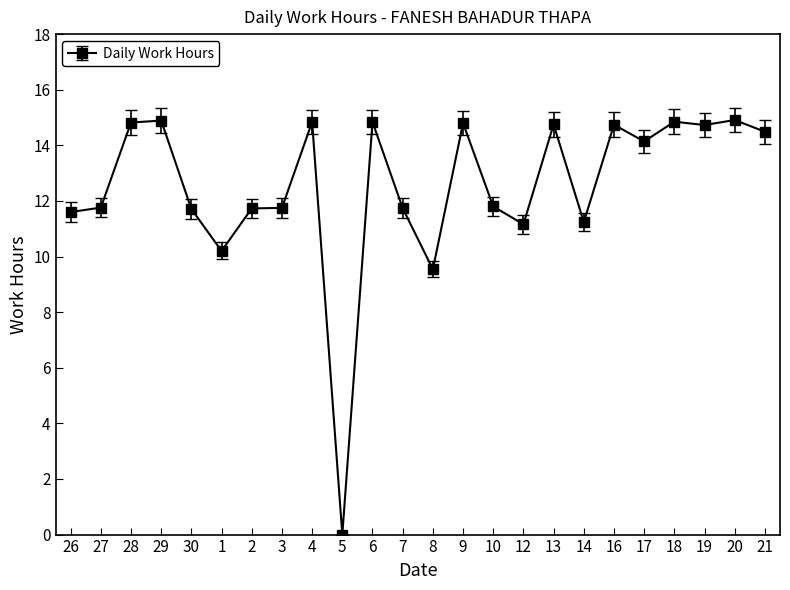

What is the maximum value shown in the chart?

14.9